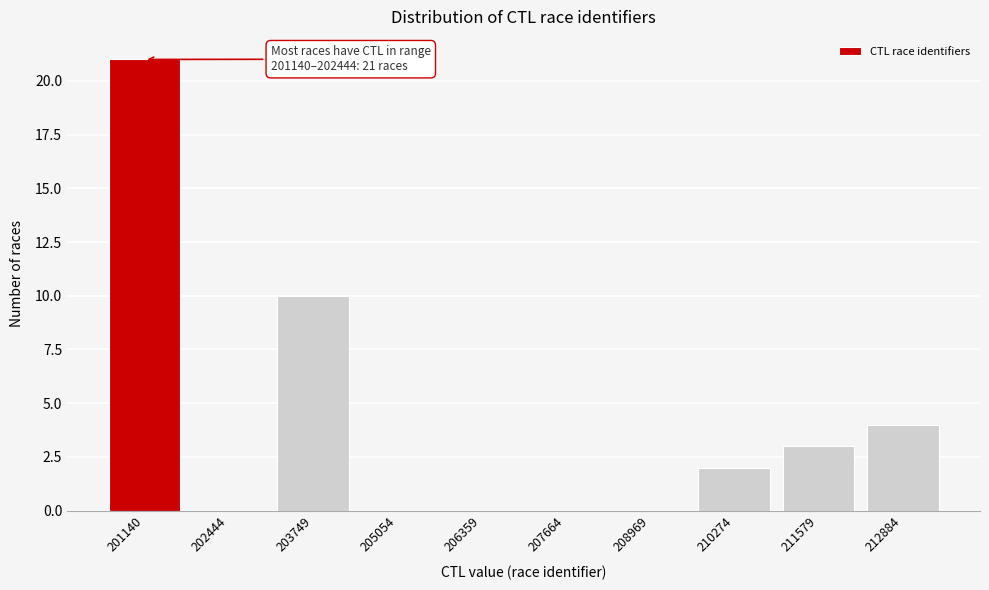

At which category does the chart reach its peak across all series?

201140